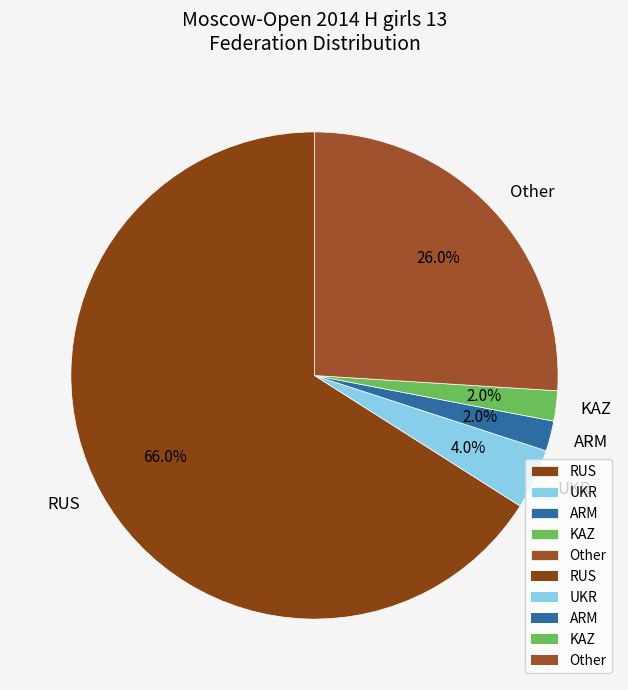

How many segments does this pie chart have?

5